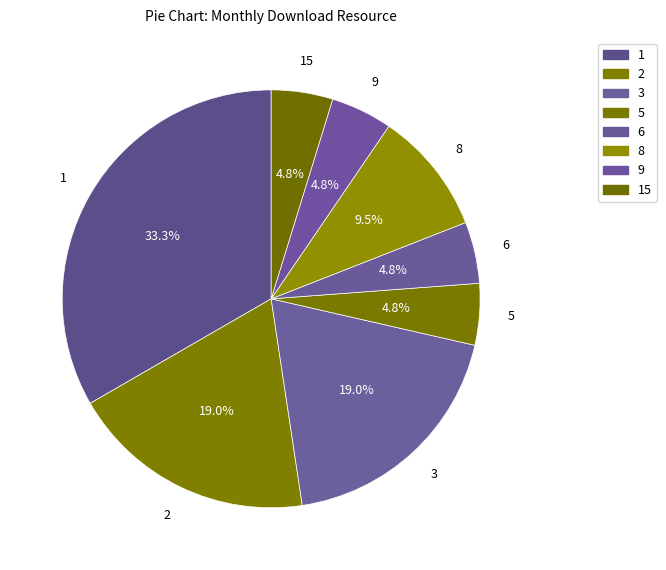

What is the ratio of the value at 9 to the value at 8?

0.5